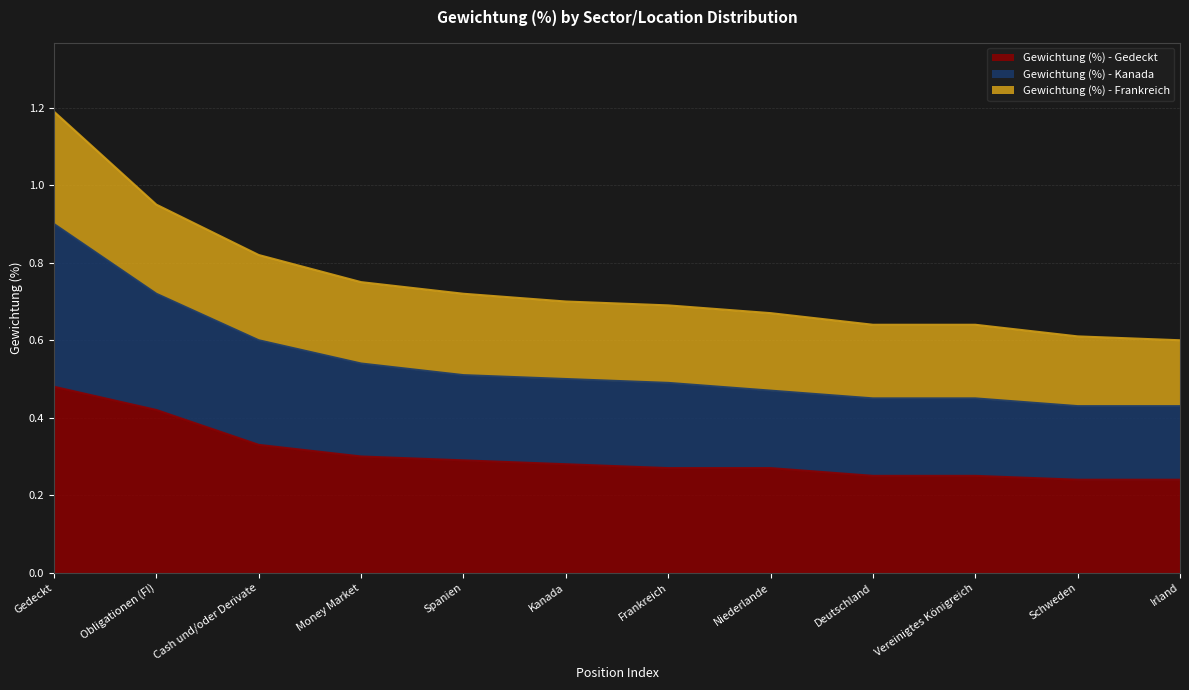

True or false: Gewichtung (%) - Kanada and Gewichtung (%) - Gedeckt intersect in this chart.

False